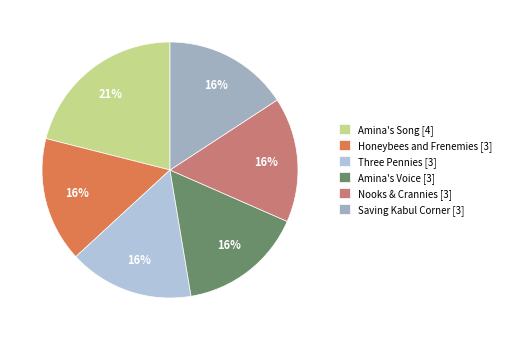

Is the sum of Amina's Voice [3] and Honeybees and Frenemies [3] greater than half?

No